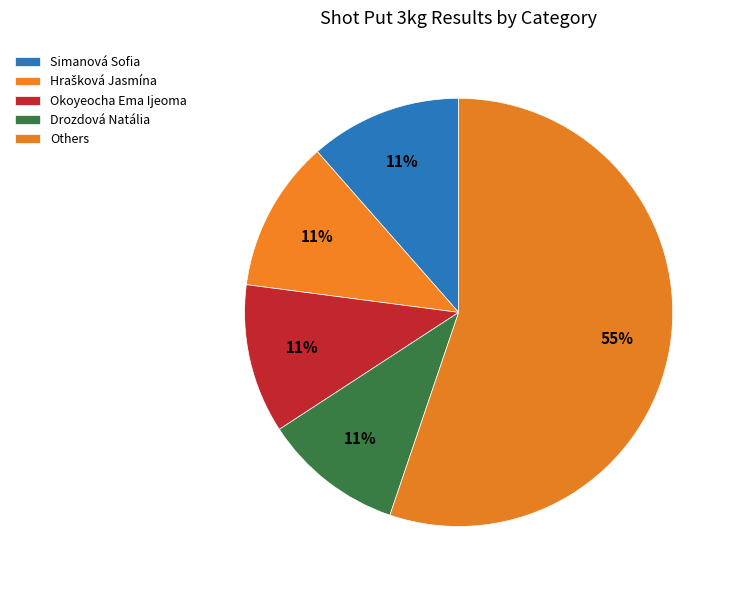

How many slices are in this pie chart?

5